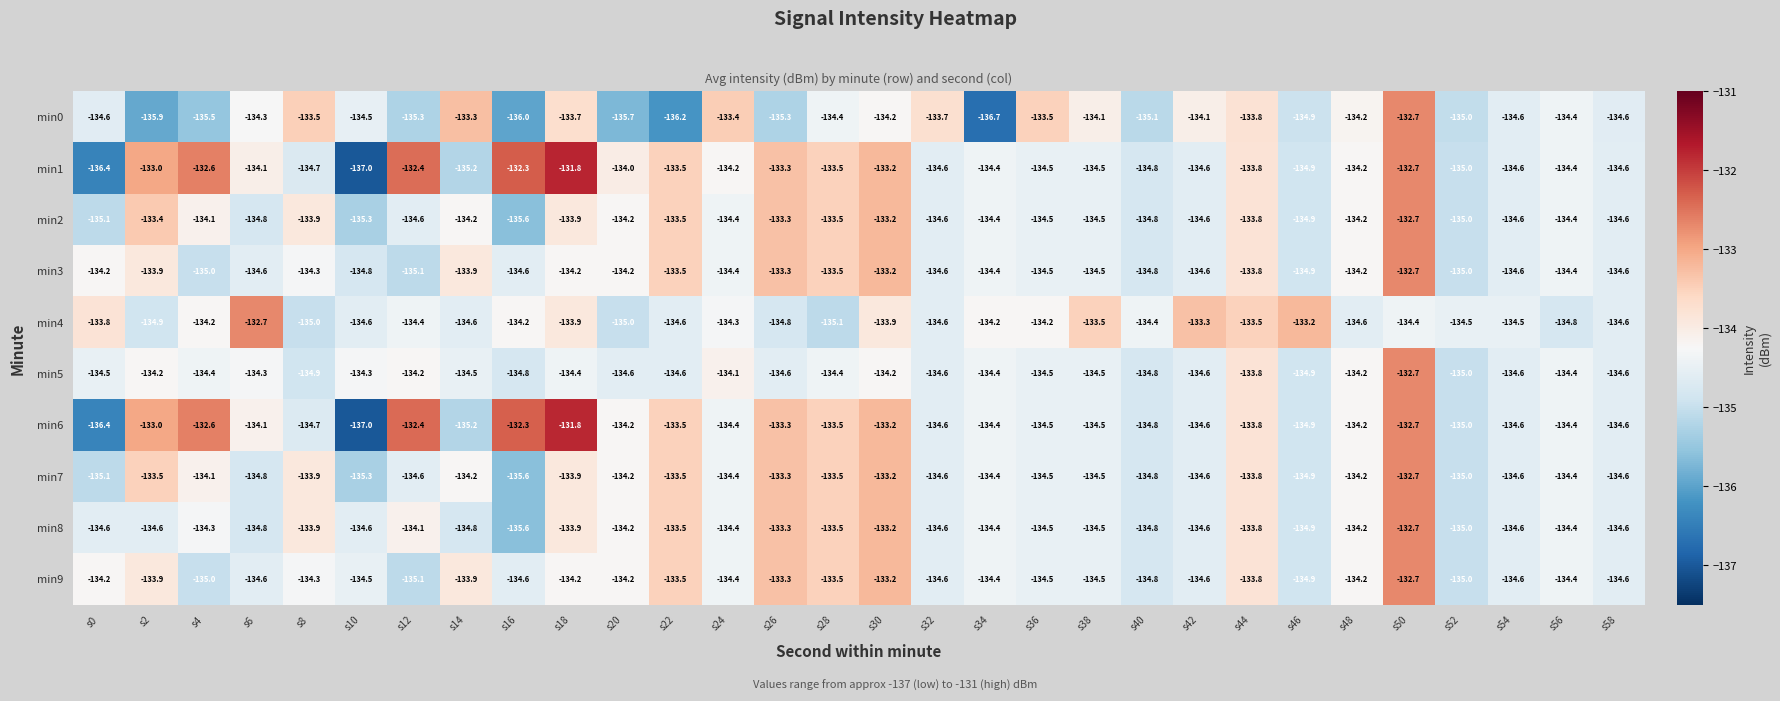

True or false: min2 has a value of -134.2 at s48.

True